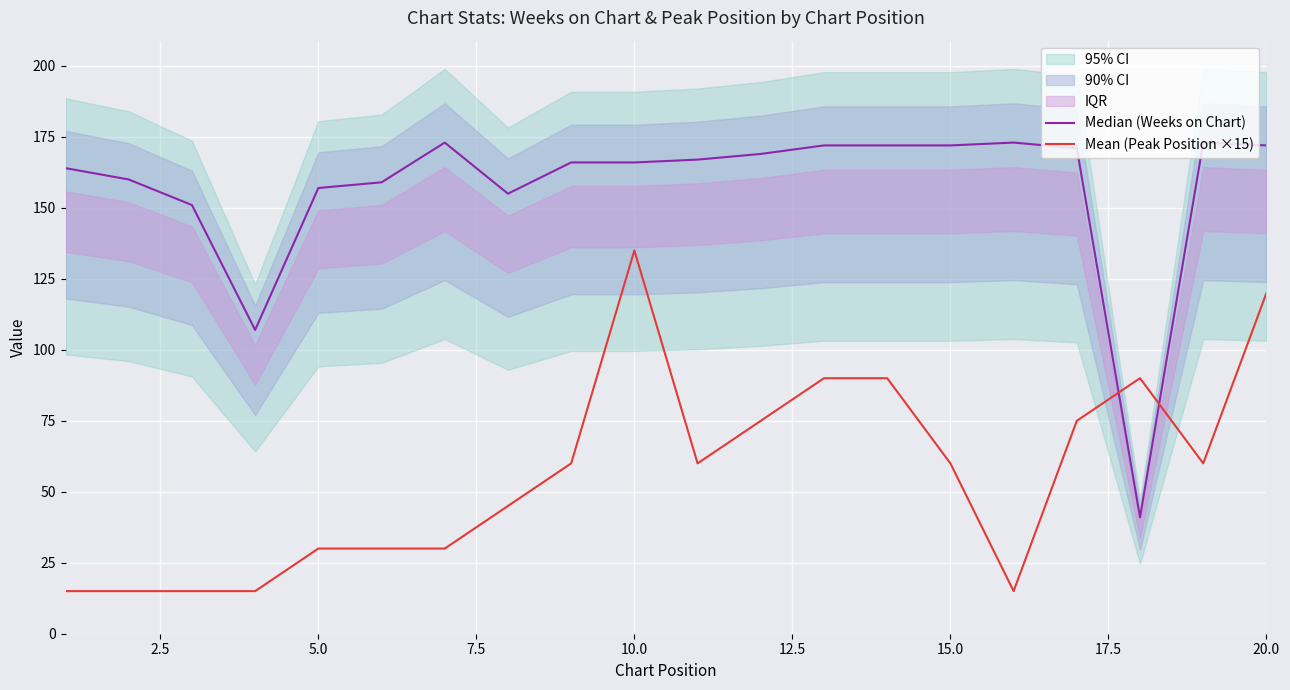

What is the maximum value shown in the chart?

173